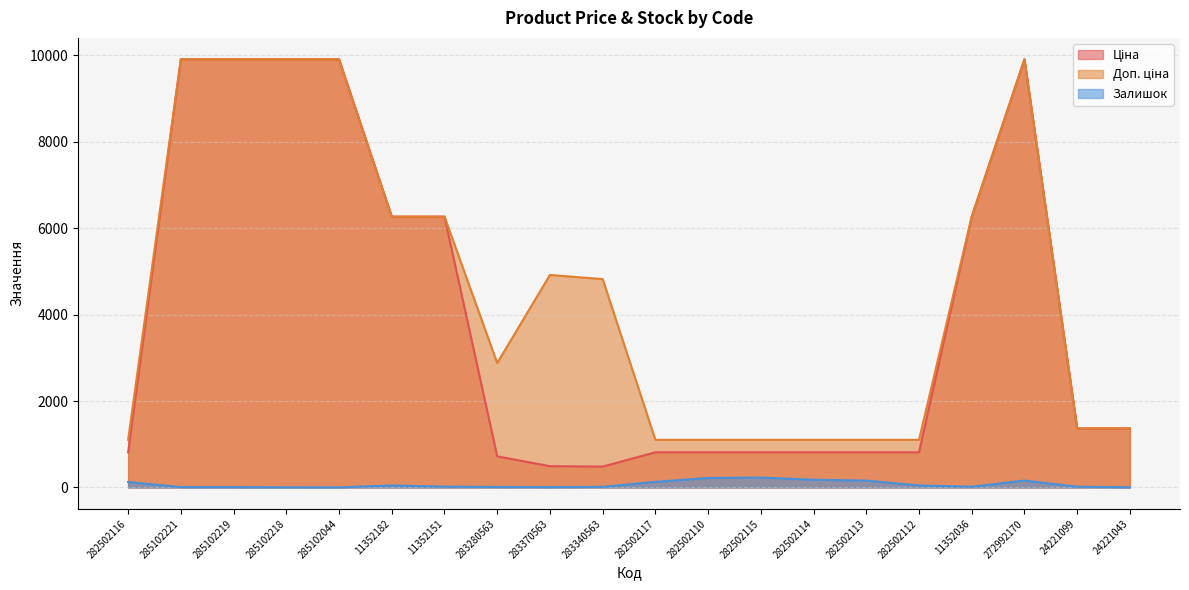

Reading left to right, extract all data points from this chart.

Ціна: 282502116=813.0	285102221=9908.5	285102219=9908.5	285102218=9908.5	285102044=9908.5	11352182=6266.7	11352151=6266.7	283280563=719.6	283370563=491.7	283340563=482.1	282502117=813.0	282502110=813.0	282502115=813.0	282502114=813.0	282502113=813.0	282502112=813.0	11352036=6266.7	272992170=9908.5	24221099=1366.3	24221043=1366.3
Доп. ціна: 282502116=1101.8	285102221=9908.5	285102219=9908.5	285102218=9908.5	285102044=9908.5	11352182=6266.7	11352151=6266.7	283280563=2878.5	283370563=4917.4	283340563=4821.4	282502117=1101.8	282502110=1101.8	282502115=1101.8	282502114=1101.8	282502113=1101.8	282502112=1101.8	11352036=6266.7	272992170=9908.5	24221099=1366.0	24221043=1366.0
Залишок: 282502116=125.0	285102221=8.0	285102219=7.0	285102218=3.0	285102044=1.0	11352182=46.0	11352151=17.0	283280563=11.0	283370563=8.0	283340563=13.0	282502117=129.0	282502110=219.0	282502115=229.0	282502114=178.0	282502113=158.0	282502112=46.0	11352036=16.0	272992170=159.0	24221099=16.0	24221043=4.0